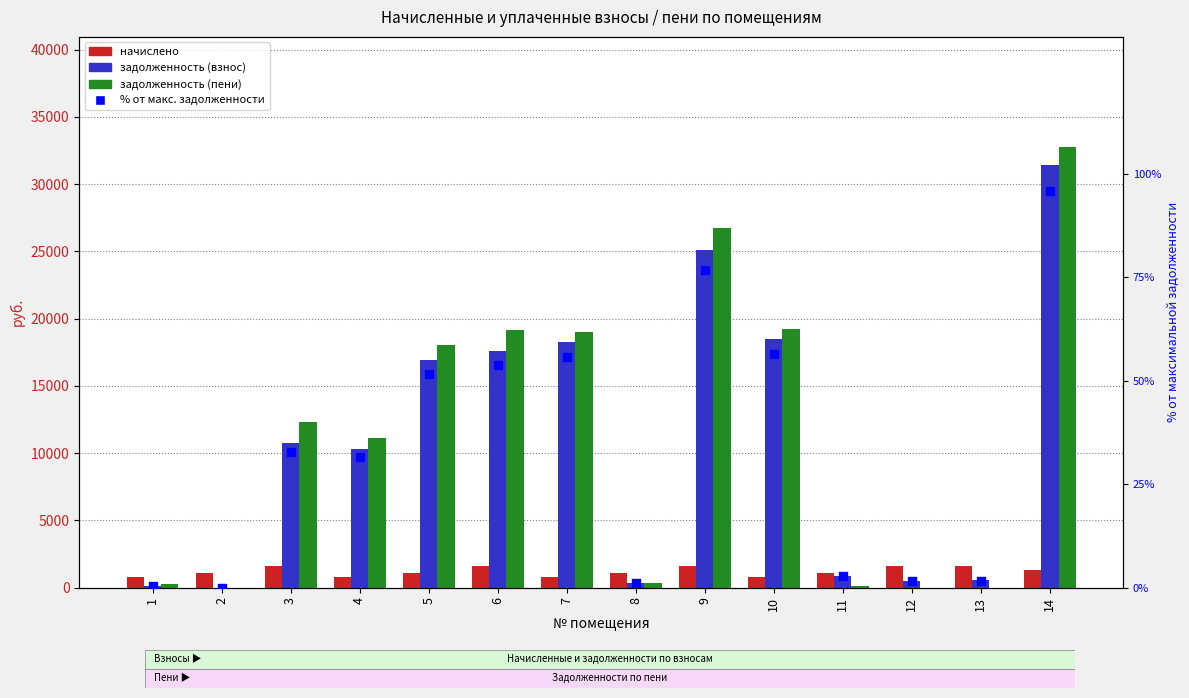

Which series has the largest Y range (max minus min)?

задолженность (пени)